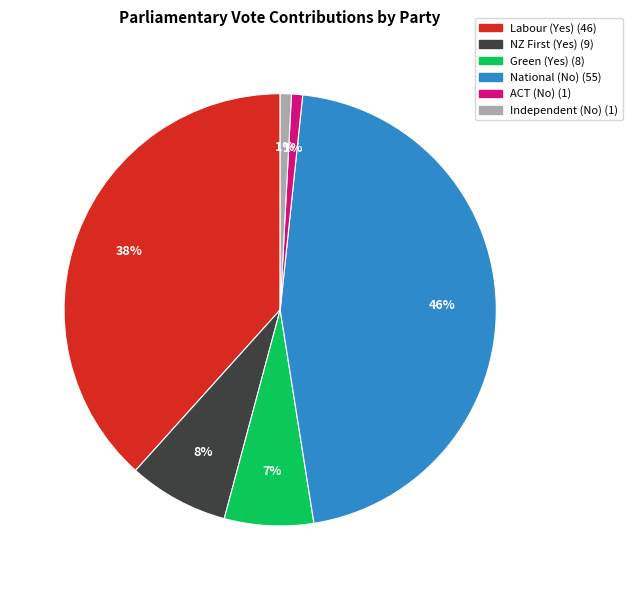

Which has a higher value, National (No) or Labour (Yes)?

National (No)